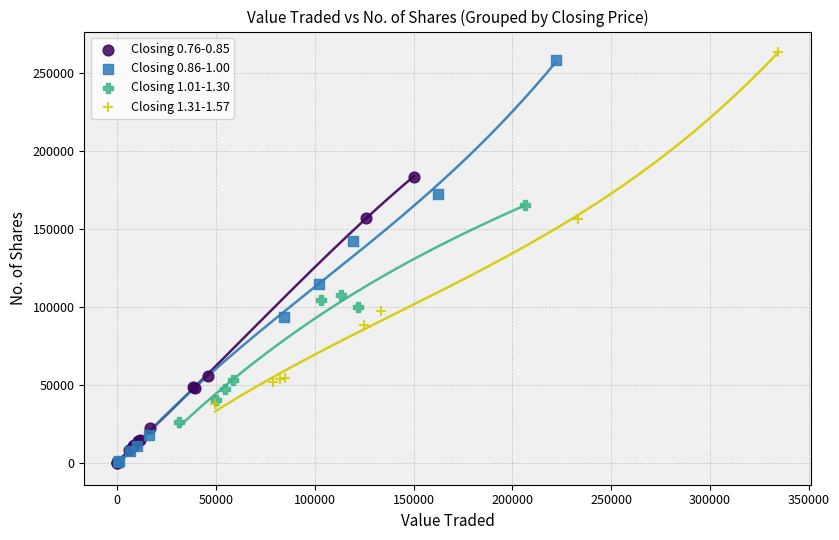

What are all the series names shown in the legend?

Closing 0.76-0.85, Closing 0.86-1.00, Closing 1.01-1.30, Closing 1.31-1.57